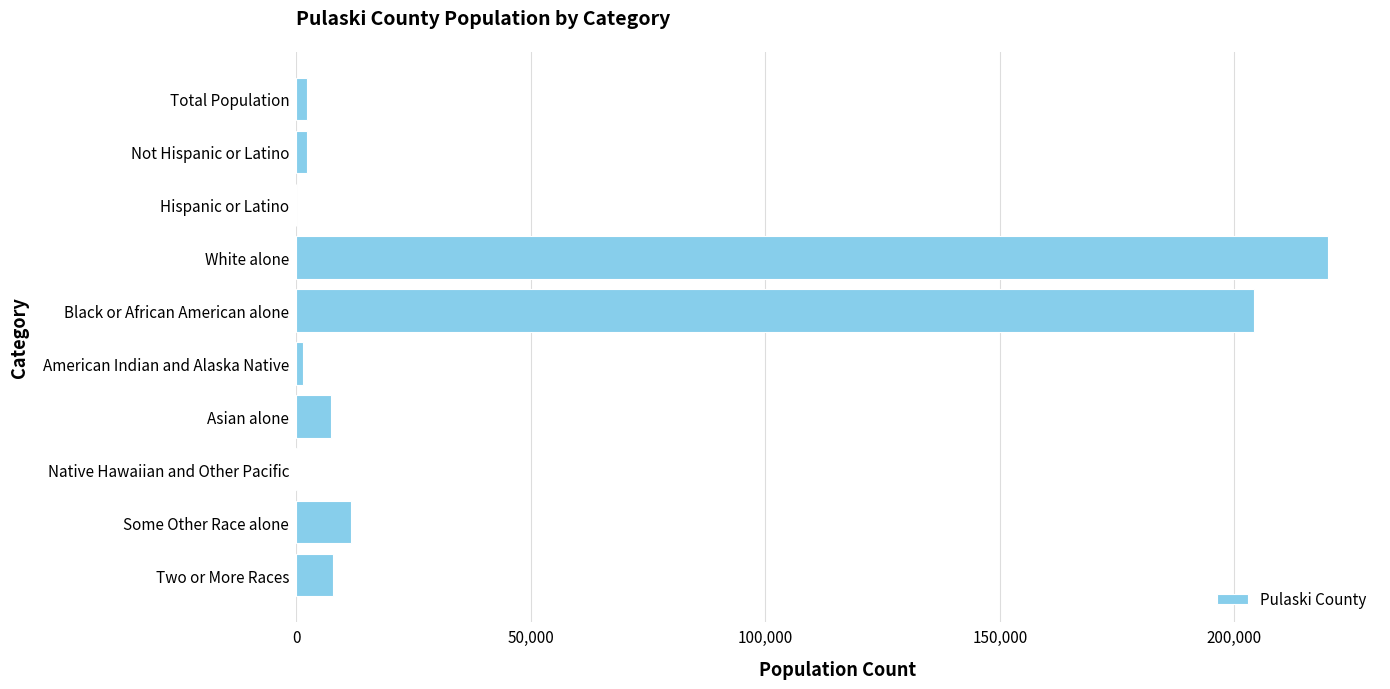

Which category has the highest value across all series?

White alone